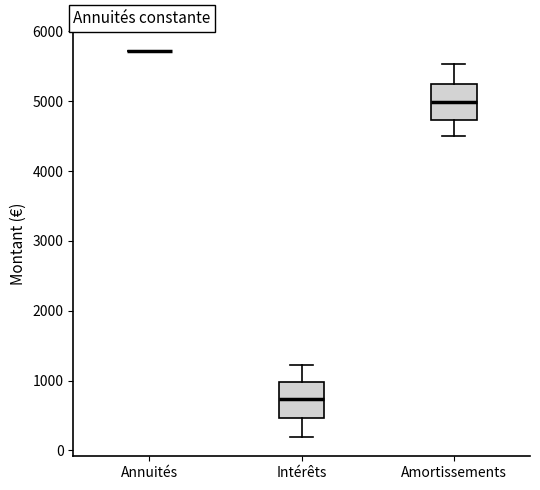

Reading left to right, transcribe this box plot: for each box, give where its median line is, the range the box spans, and where its two whiskers end, as read against the y-axis. The values are not printed on the chart, so give them approximately, as read against the axis.

Annuités: box collapsed to a line at 5700, whiskers 5700 to 5700
Intérêts: median 700, box 500 to 1000, whiskers 200 to 1200
Amortissements: median 5000, box 4700 to 5300, whiskers 4500 to 5500